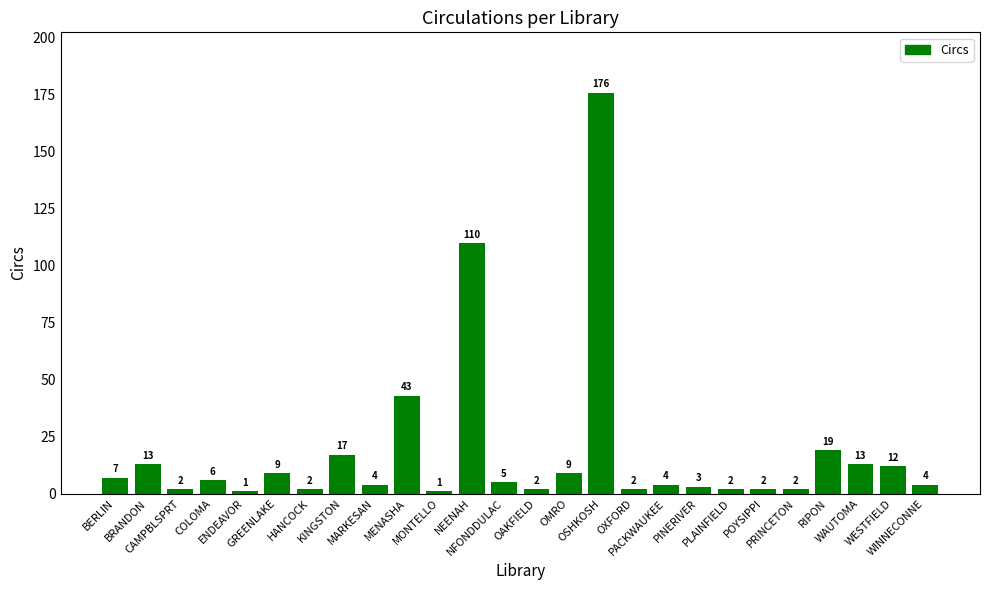

What is the approximate value at BRANDON?

13